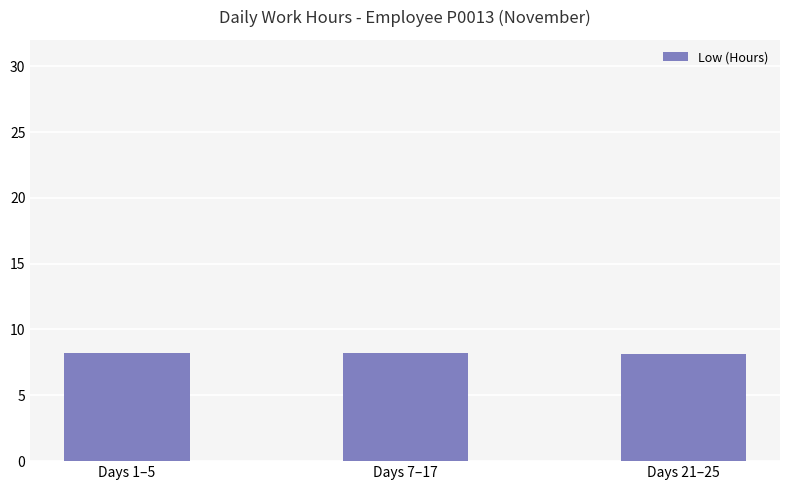

What is the smallest value displayed?

8.2